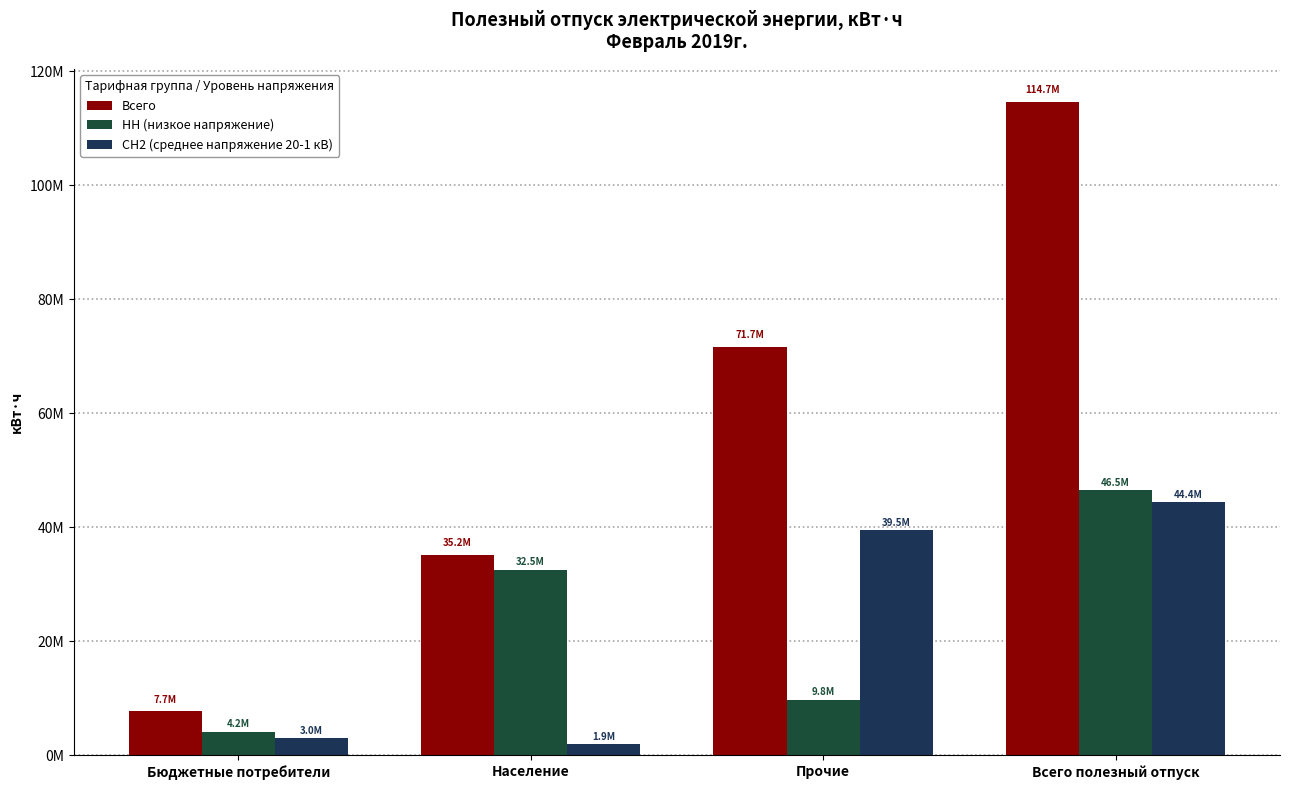

Rank the categories by НН (низкое напряжение) value from lowest to highest.

Бюджетные потребители, Прочие, Население, Всего полезный отпуск